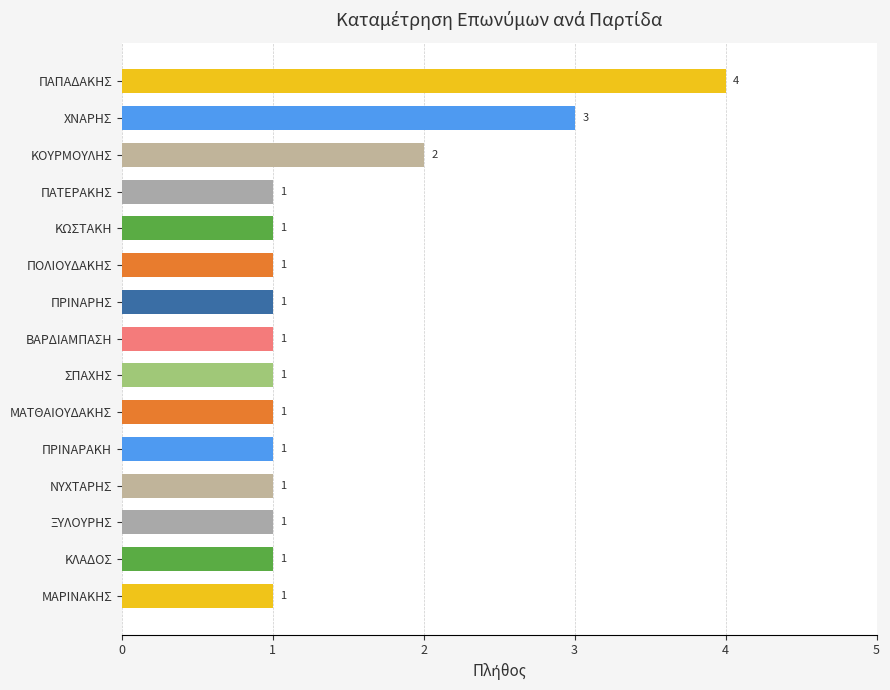

What is the difference between the maximum and minimum values?

3